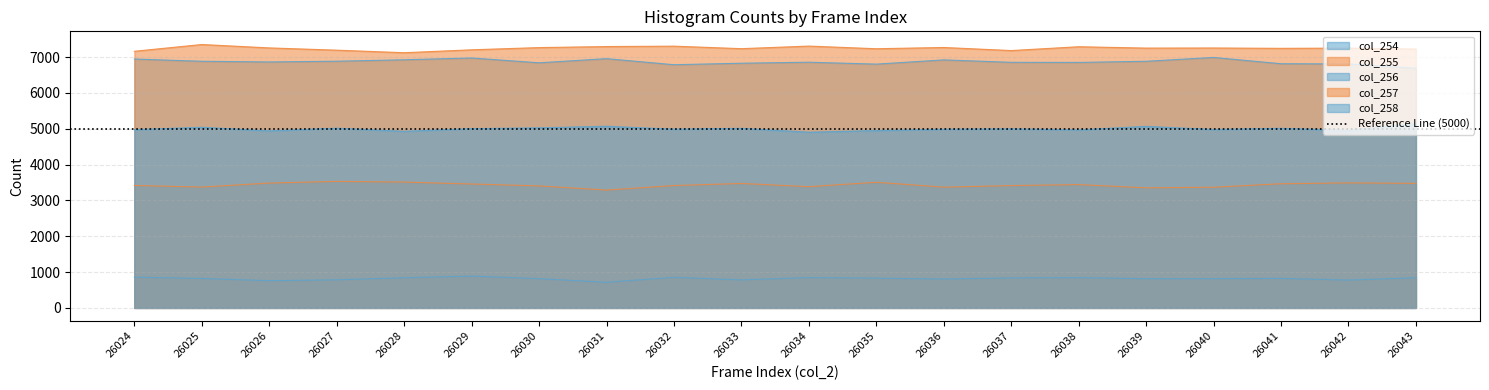

Which series has the largest total across all categories?

col_257